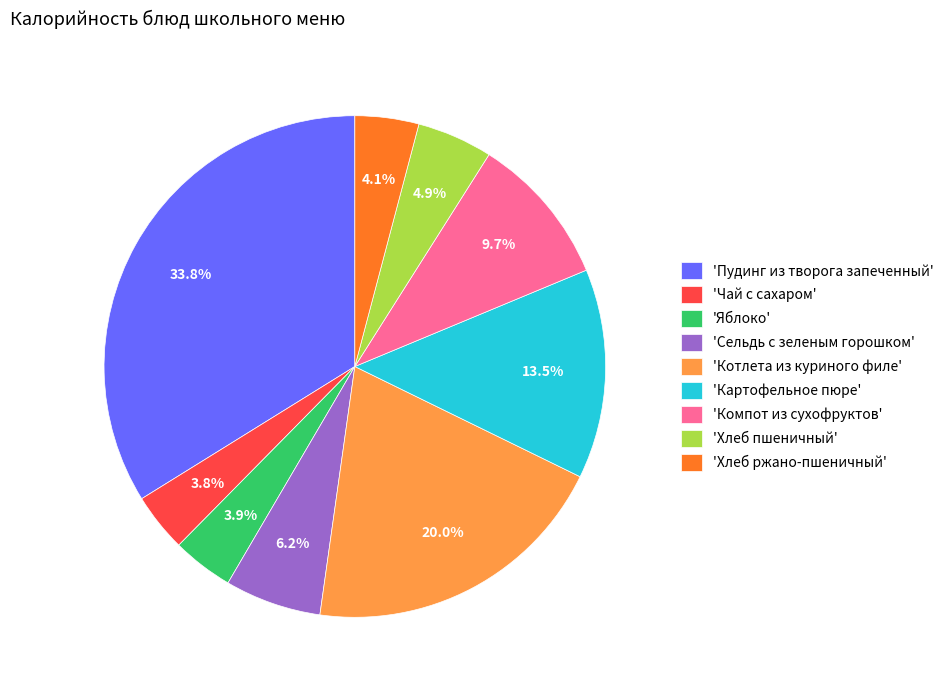

Approximately how many times larger is the value at 'Чай с сахаром' compared to 'Хлеб пшеничный'?

0.8